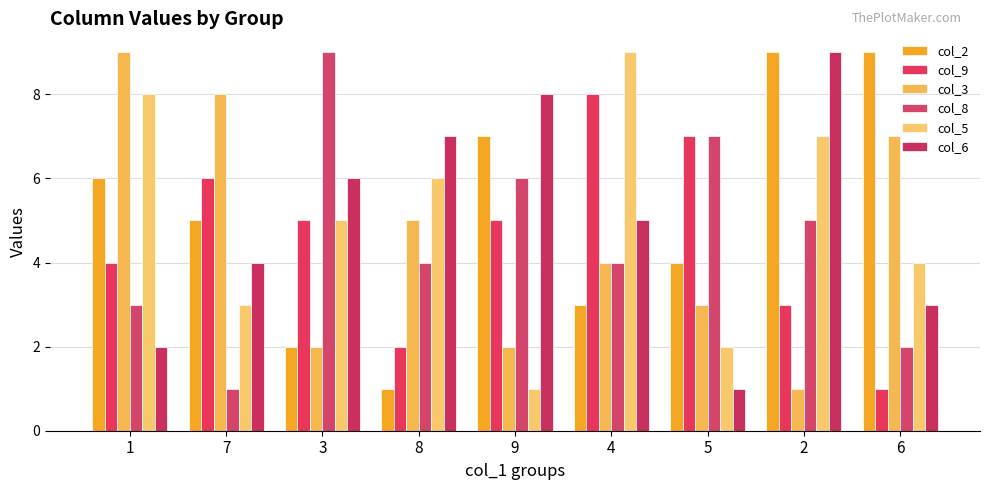

Reading right to left, list all the values displayed in this chart.

col_2: 9	9	4	3	7	1	2	5	6
col_9: 1	3	7	8	5	2	5	6	4
col_3: 7	1	3	4	2	5	2	8	9
col_8: 2	5	7	4	6	4	9	1	3
col_5: 4	7	2	9	1	6	5	3	8
col_6: 3	9	1	5	8	7	6	4	2